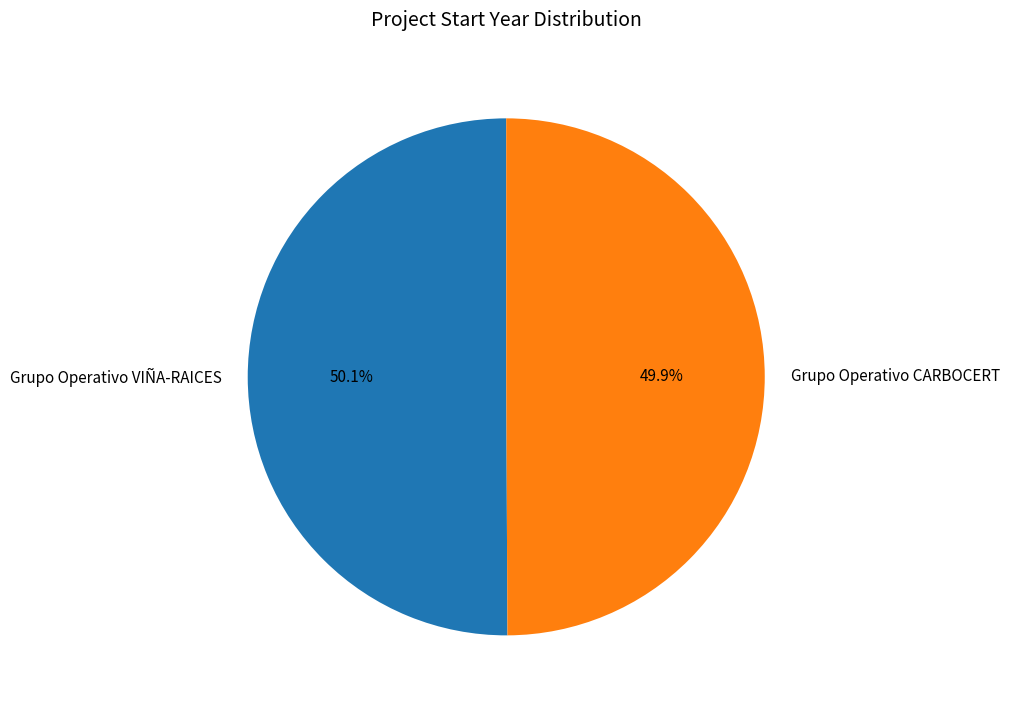

Is the sum of Grupo Operativo VIÑA-RAICES and Grupo Operativo CARBOCERT greater than half?

Yes